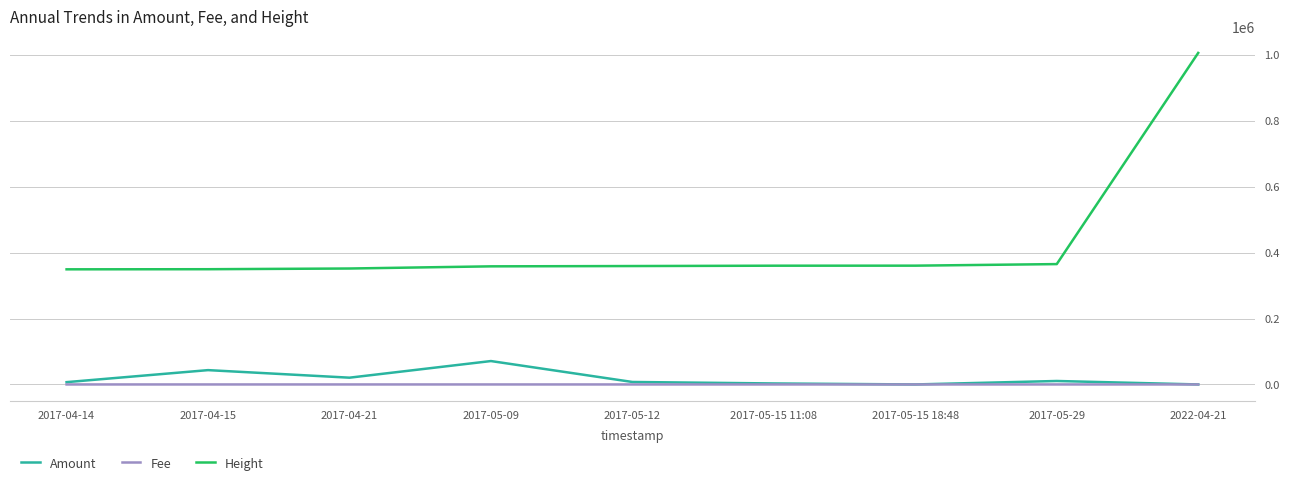

What is the maximum value shown in the chart?

1005561.0